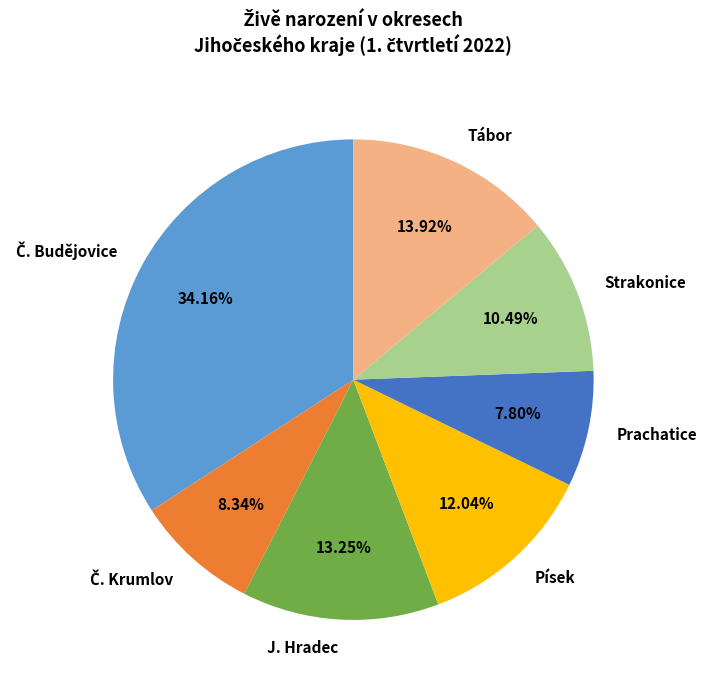

Which has a higher value, Prachatice or Písek?

Písek